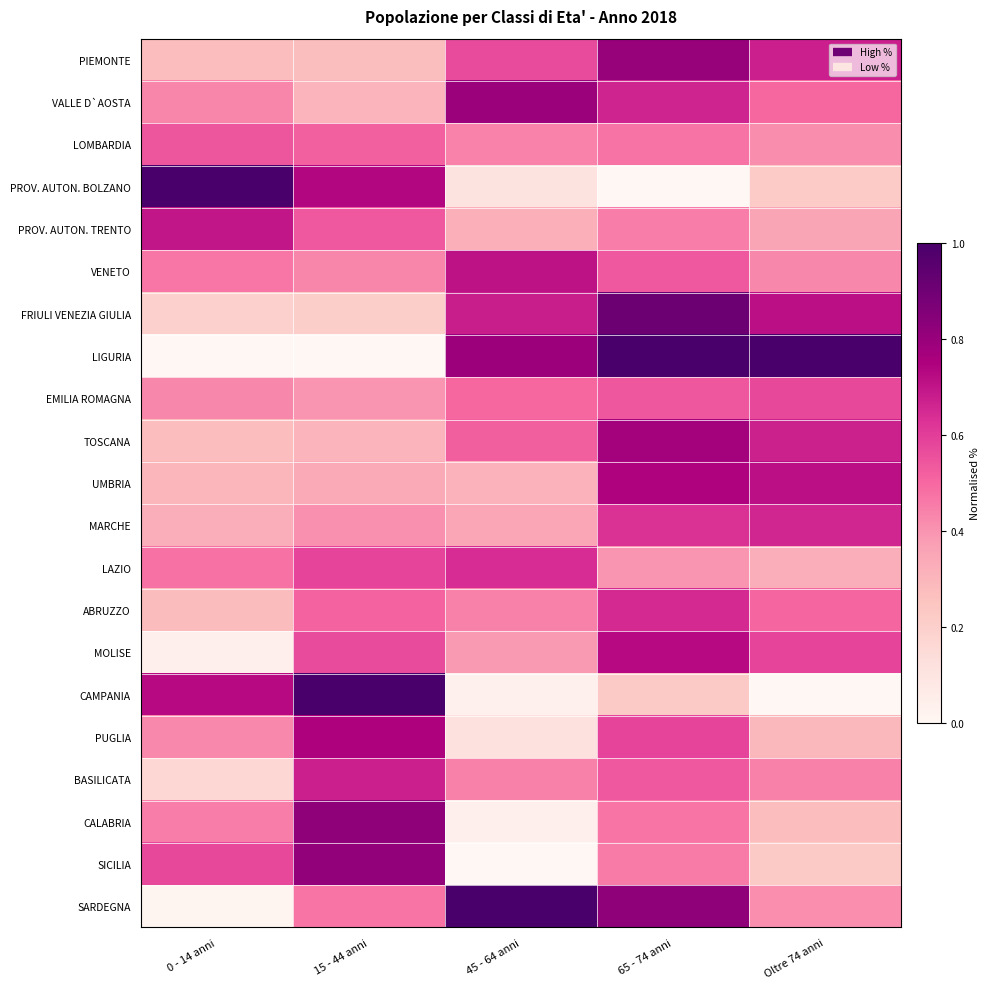

Reading right to left, list all the values displayed in this chart.

PIEMONTE: Oltre 74 anni=0.7	65 - 74 anni=0.8	45 - 64 anni=0.6	15 - 44 anni=0.3	0 - 14 anni=0.3
VALLE D`AOSTA: Oltre 74 anni=0.5	65 - 74 anni=0.7	45 - 64 anni=0.8	15 - 44 anni=0.3	0 - 14 anni=0.4
LOMBARDIA: Oltre 74 anni=0.4	65 - 74 anni=0.5	45 - 64 anni=0.4	15 - 44 anni=0.5	0 - 14 anni=0.5
PROV. AUTON. BOLZANO: Oltre 74 anni=0.2	65 - 74 anni=0.0	45 - 64 anni=0.1	15 - 44 anni=0.7	0 - 14 anni=1.0
PROV. AUTON. TRENTO: Oltre 74 anni=0.4	65 - 74 anni=0.4	45 - 64 anni=0.3	15 - 44 anni=0.5	0 - 14 anni=0.7
VENETO: Oltre 74 anni=0.4	65 - 74 anni=0.5	45 - 64 anni=0.7	15 - 44 anni=0.4	0 - 14 anni=0.5
FRIULI VENEZIA GIULIA: Oltre 74 anni=0.7	65 - 74 anni=0.9	45 - 64 anni=0.7	15 - 44 anni=0.2	0 - 14 anni=0.2
LIGURIA: Oltre 74 anni=1.0	65 - 74 anni=1.0	45 - 64 anni=0.8	15 - 44 anni=0.0	0 - 14 anni=0.0
EMILIA ROMAGNA: Oltre 74 anni=0.6	65 - 74 anni=0.5	45 - 64 anni=0.5	15 - 44 anni=0.4	0 - 14 anni=0.4
TOSCANA: Oltre 74 anni=0.7	65 - 74 anni=0.8	45 - 64 anni=0.5	15 - 44 anni=0.3	0 - 14 anni=0.3
UMBRIA: Oltre 74 anni=0.7	65 - 74 anni=0.7	45 - 64 anni=0.3	15 - 44 anni=0.3	0 - 14 anni=0.3
MARCHE: Oltre 74 anni=0.7	65 - 74 anni=0.6	45 - 64 anni=0.4	15 - 44 anni=0.4	0 - 14 anni=0.3
LAZIO: Oltre 74 anni=0.3	65 - 74 anni=0.4	45 - 64 anni=0.6	15 - 44 anni=0.6	0 - 14 anni=0.5
ABRUZZO: Oltre 74 anni=0.5	65 - 74 anni=0.7	45 - 64 anni=0.4	15 - 44 anni=0.5	0 - 14 anni=0.3
MOLISE: Oltre 74 anni=0.6	65 - 74 anni=0.7	45 - 64 anni=0.4	15 - 44 anni=0.6	0 - 14 anni=0.0
CAMPANIA: Oltre 74 anni=0.0	65 - 74 anni=0.2	45 - 64 anni=0.0	15 - 44 anni=1.0	0 - 14 anni=0.7
PUGLIA: Oltre 74 anni=0.3	65 - 74 anni=0.6	45 - 64 anni=0.1	15 - 44 anni=0.7	0 - 14 anni=0.4
BASILICATA: Oltre 74 anni=0.4	65 - 74 anni=0.5	45 - 64 anni=0.4	15 - 44 anni=0.7	0 - 14 anni=0.2
CALABRIA: Oltre 74 anni=0.3	65 - 74 anni=0.5	45 - 64 anni=0.0	15 - 44 anni=0.8	0 - 14 anni=0.5
SICILIA: Oltre 74 anni=0.2	65 - 74 anni=0.5	45 - 64 anni=0.0	15 - 44 anni=0.8	0 - 14 anni=0.6
SARDEGNA: Oltre 74 anni=0.4	65 - 74 anni=0.8	45 - 64 anni=1.0	15 - 44 anni=0.5	0 - 14 anni=0.0